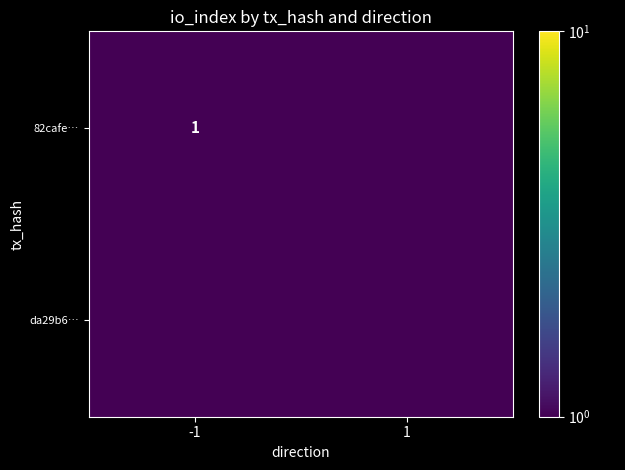

At how many categories does at least one series exceed 0?

2